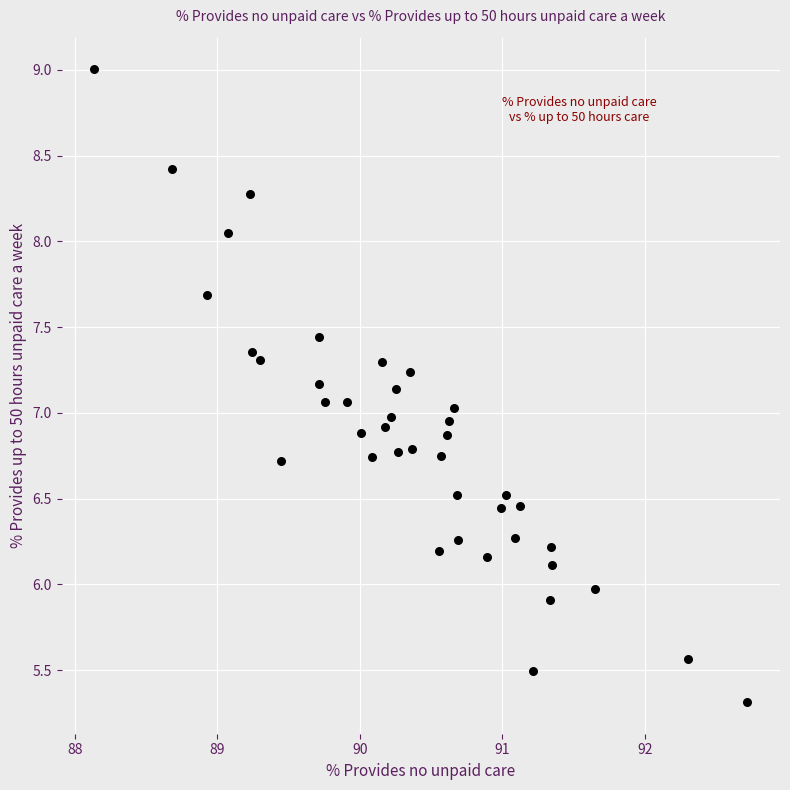

What is the range of X values (max minus min)?

4.6